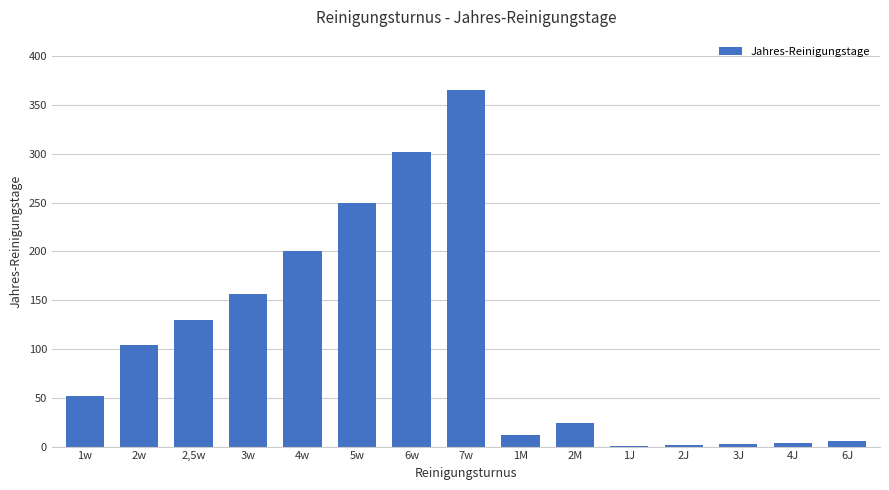

At which label is the value closest to 183?

4w